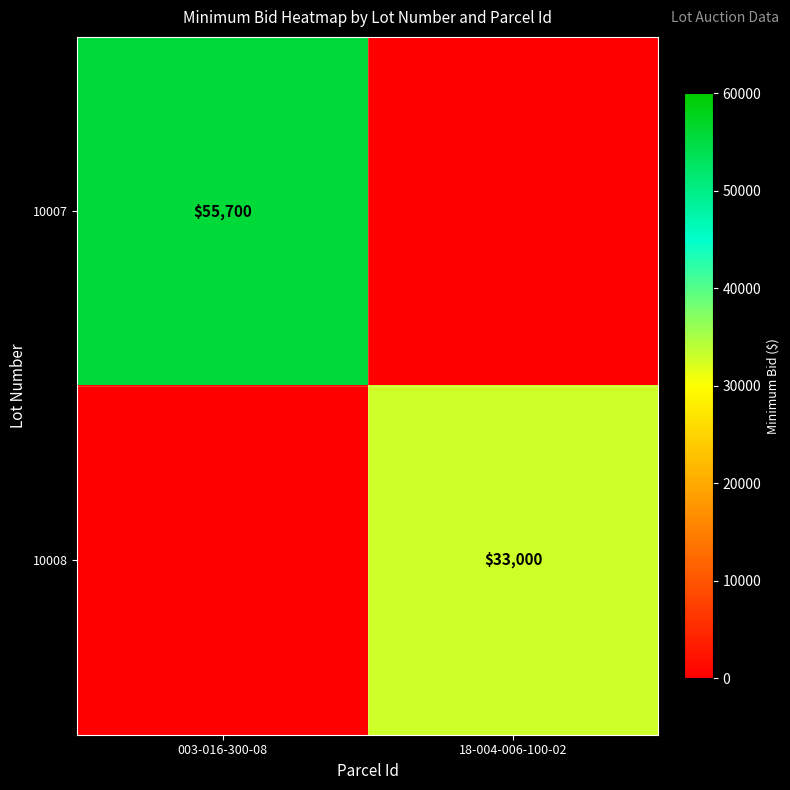

The 10007 series shows 80743 at 003-016-300-08. True or false?

False